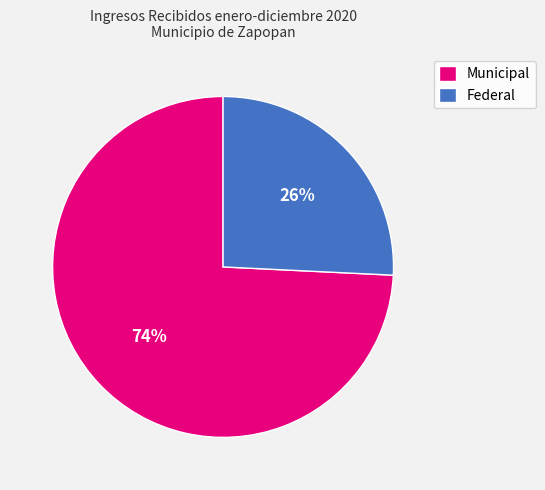

True or false: Federal accounts for 26% of the total.

True